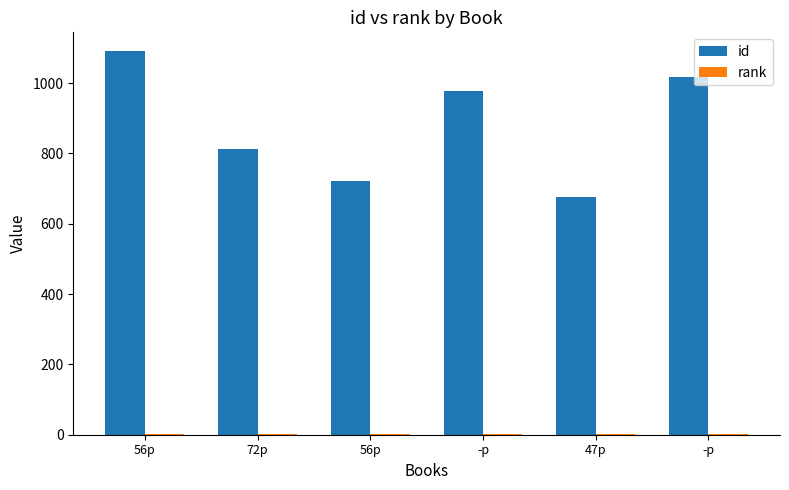

At 56p, list the series in order from smallest to largest.

rank, id